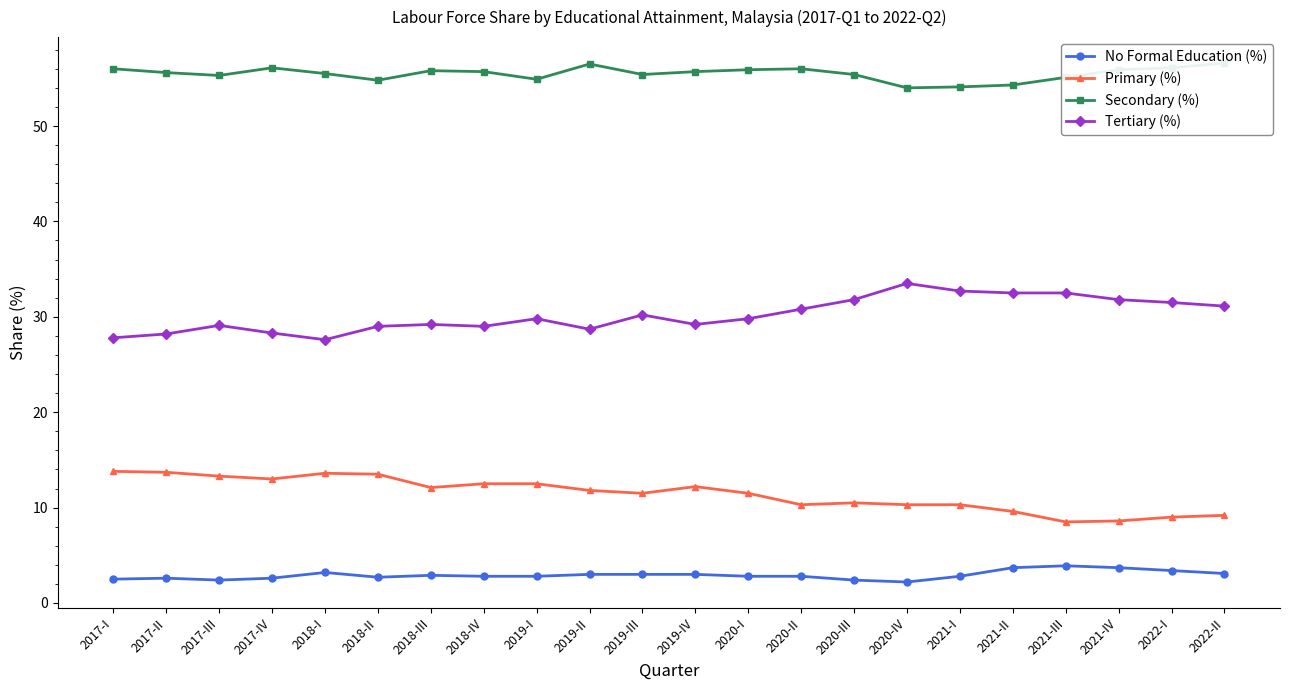

Reading right to left, extract all data points from this chart.

No Formal Education (%): 3.1	3.4	3.7	3.9	3.7	2.8	2.2	2.4	2.8	2.8	3.0	3.0	3.0	2.8	2.8	2.9	2.7	3.2	2.6	2.4	2.6	2.5
Primary (%): 9.2	9.0	8.6	8.5	9.6	10.3	10.3	10.5	10.3	11.5	12.2	11.5	11.8	12.5	12.5	12.1	13.5	13.6	13.0	13.3	13.7	13.8
Secondary (%): 56.6	56.1	55.9	55.1	54.3	54.1	54.0	55.4	56.0	55.9	55.7	55.4	56.5	54.9	55.7	55.8	54.8	55.5	56.1	55.3	55.6	56.0
Tertiary (%): 31.1	31.5	31.8	32.5	32.5	32.7	33.5	31.8	30.8	29.8	29.2	30.2	28.7	29.8	29.0	29.2	29.0	27.6	28.3	29.1	28.2	27.8